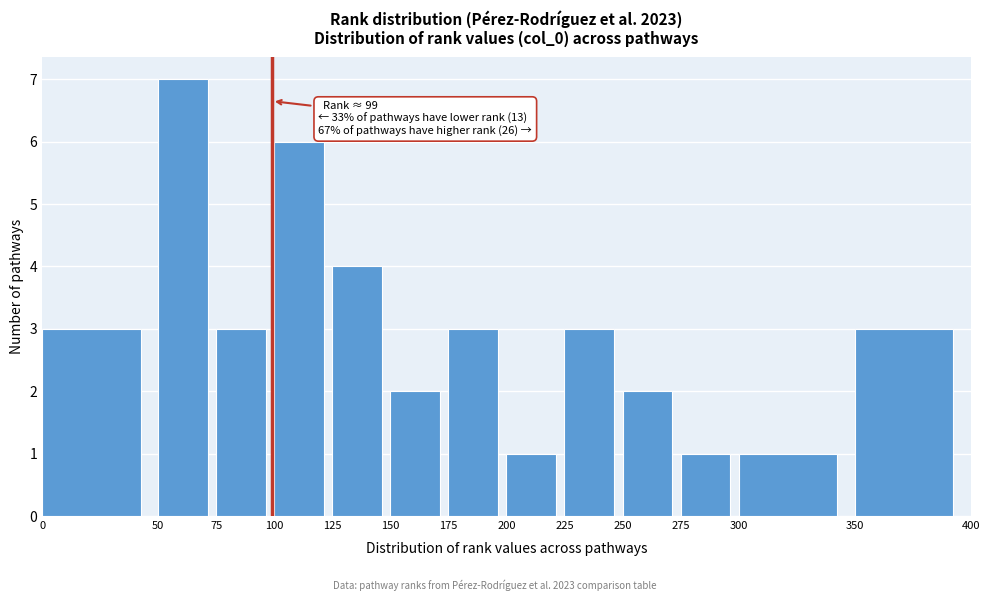

Over which range of the x-axis is the bar tallest?

50 to 75